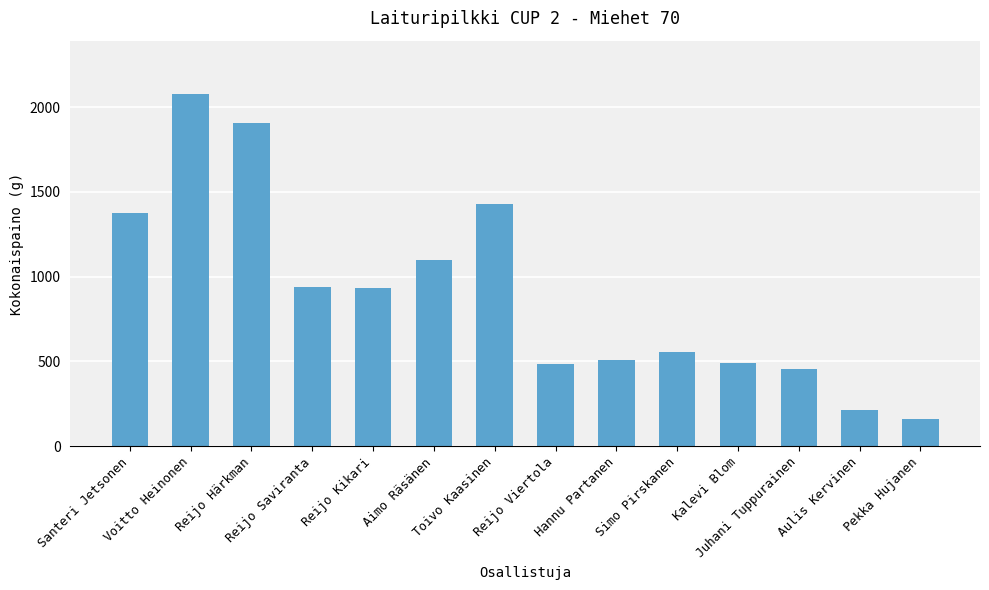

Which label corresponds to the smallest value in the chart?

Pekka Hujanen